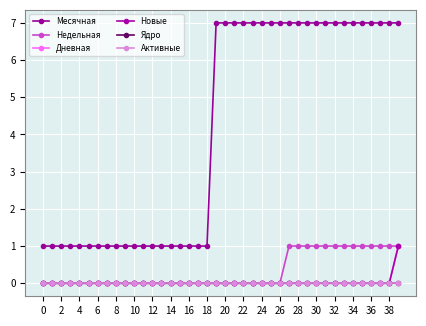

True or false: Новые has more than 0 interior local peaks.

False